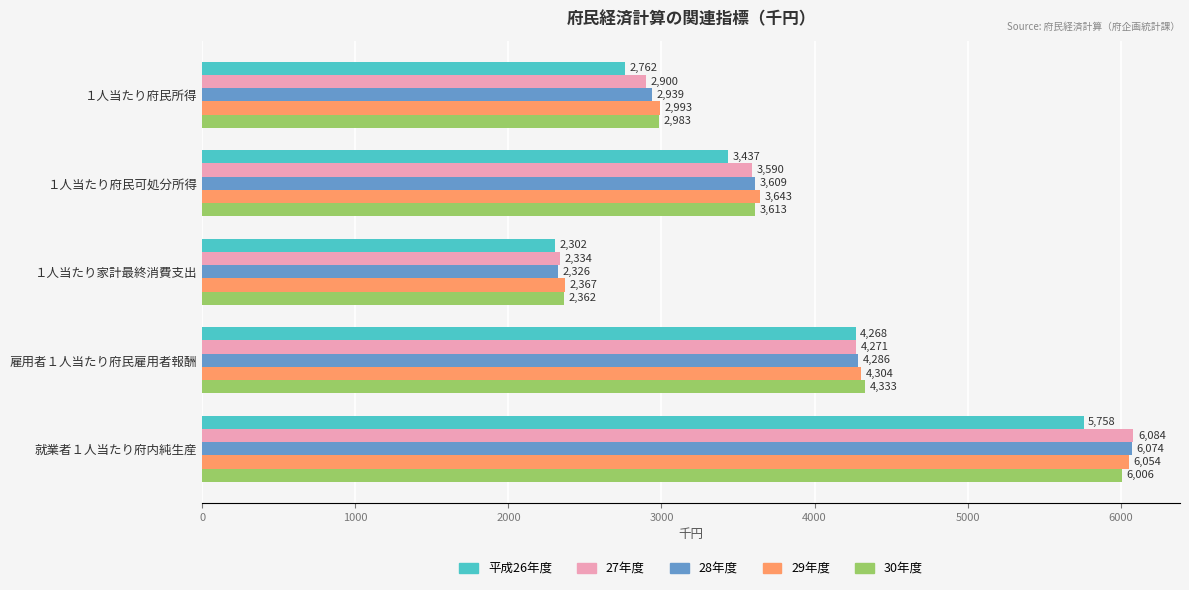

How many 29年度 values are between 2993 and 4304?

3